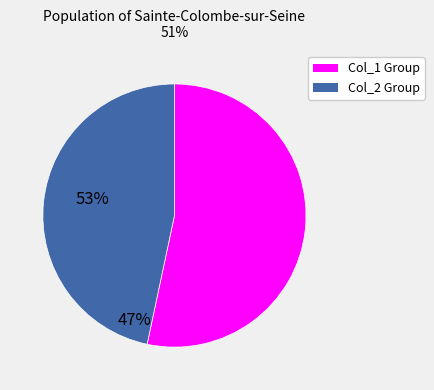

Is there any slice that represents more than half of the pie?

Yes